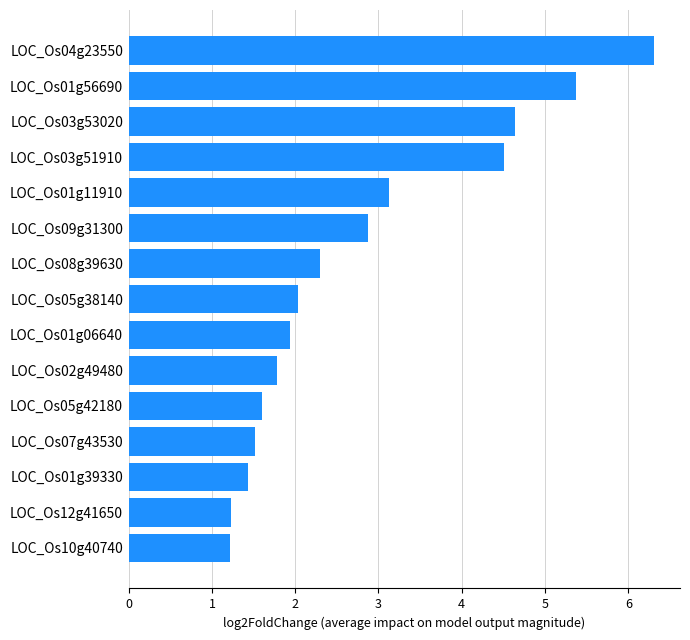

Reading bottom to top, transcribe all the data shown in this chart.

1.2	1.2	1.4	1.5	1.6	1.8	1.9	2.0	2.3	2.9	3.1	4.5	4.6	5.4	6.3